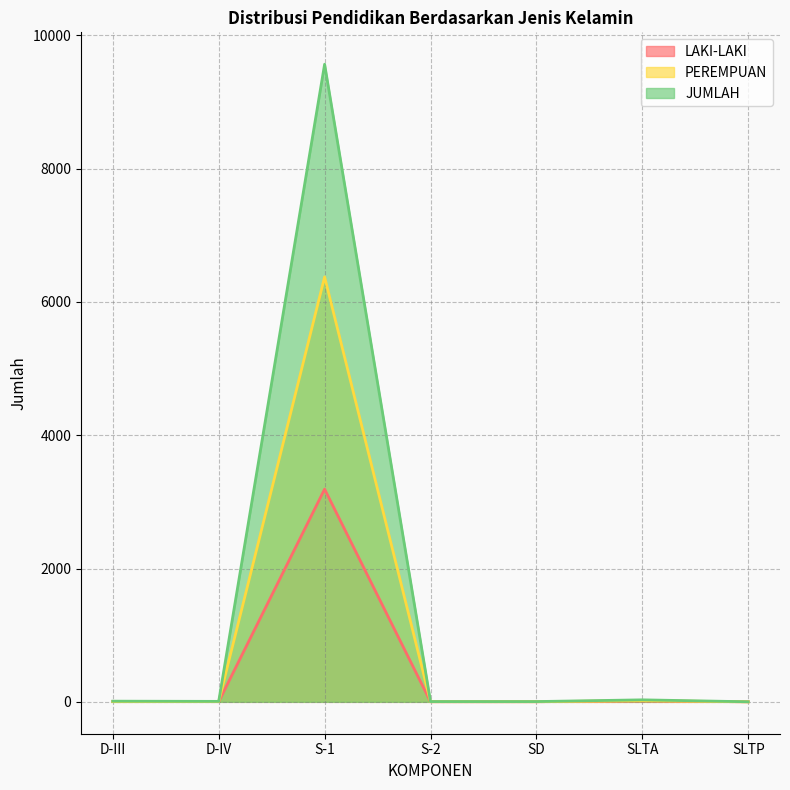

At which category does JUMLAH reach its first local peak?

S-1